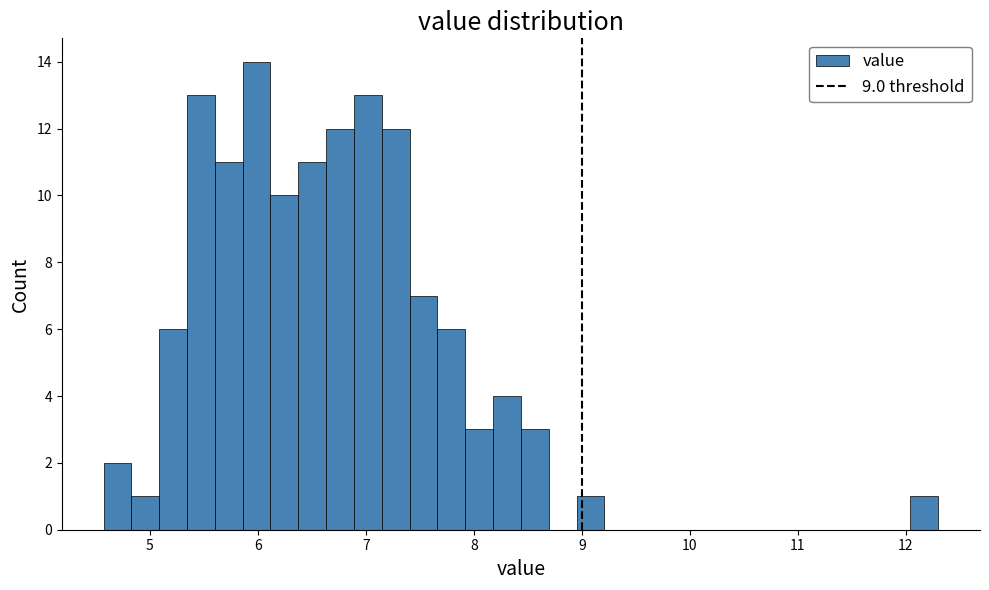

Around what value on the x-axis is the tallest bar? Give the approximate position of its centre, as read against the axis.

6.0